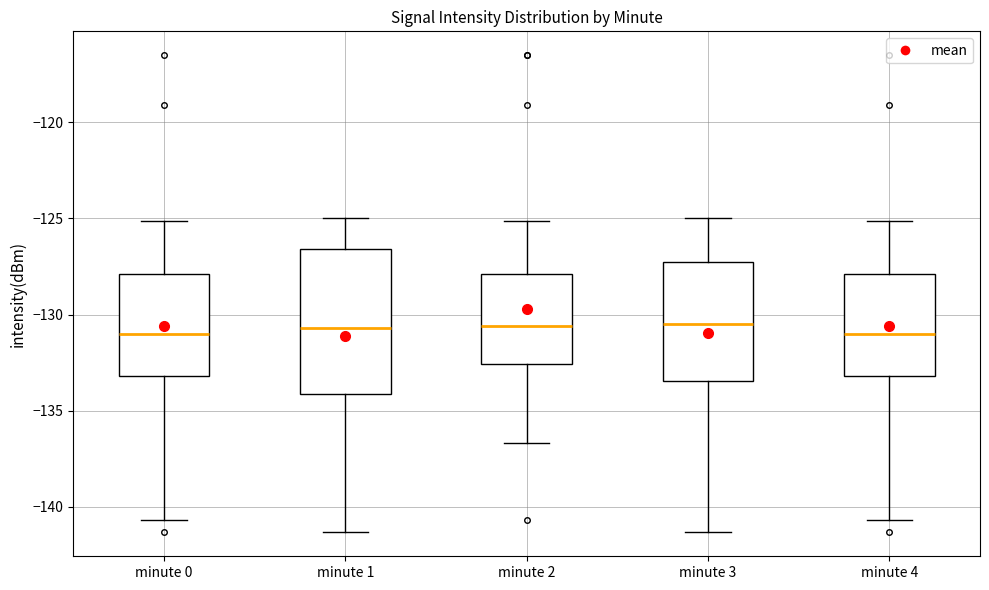

Reading left to right, transcribe this box plot: for each box, give where its median line is, the range the box spans, and where its two whiskers end, as read against the y-axis. The values are not printed on the chart, so give them approximately, as read against the axis.

minute 0: median -131.0, box -133.0 to -128.0, whiskers -140.5 to -125.0
minute 1: median -130.5, box -134.0 to -126.5, whiskers -141.5 to -125.0
minute 2: median -130.5, box -132.5 to -128.0, whiskers -136.5 to -125.0
minute 3: median -130.5, box -133.5 to -127.5, whiskers -141.5 to -125.0
minute 4: median -131.0, box -133.0 to -128.0, whiskers -140.5 to -125.0